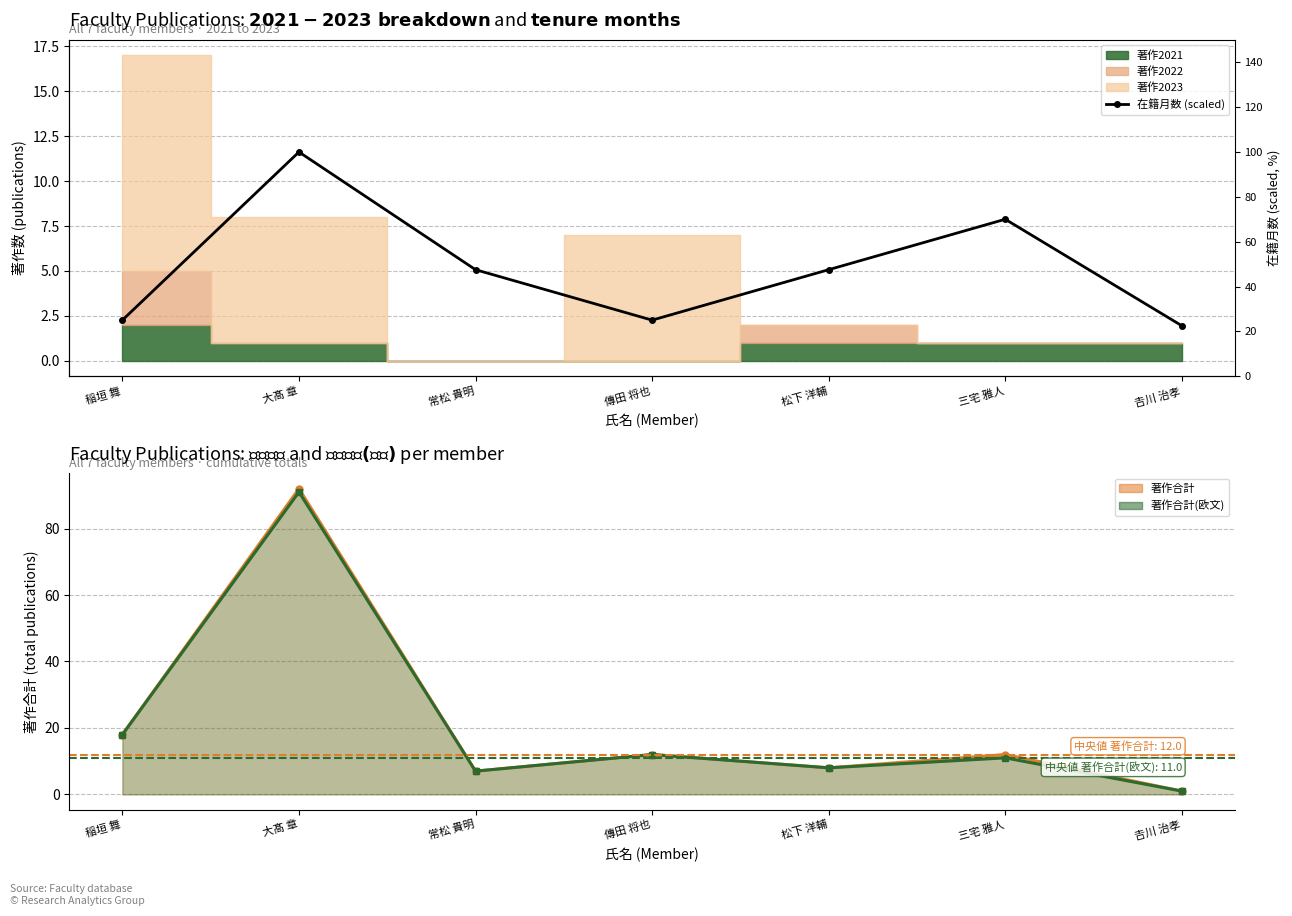

What is the sum of the values at 𠮷川 治孝 and 大髙 章?

122.5